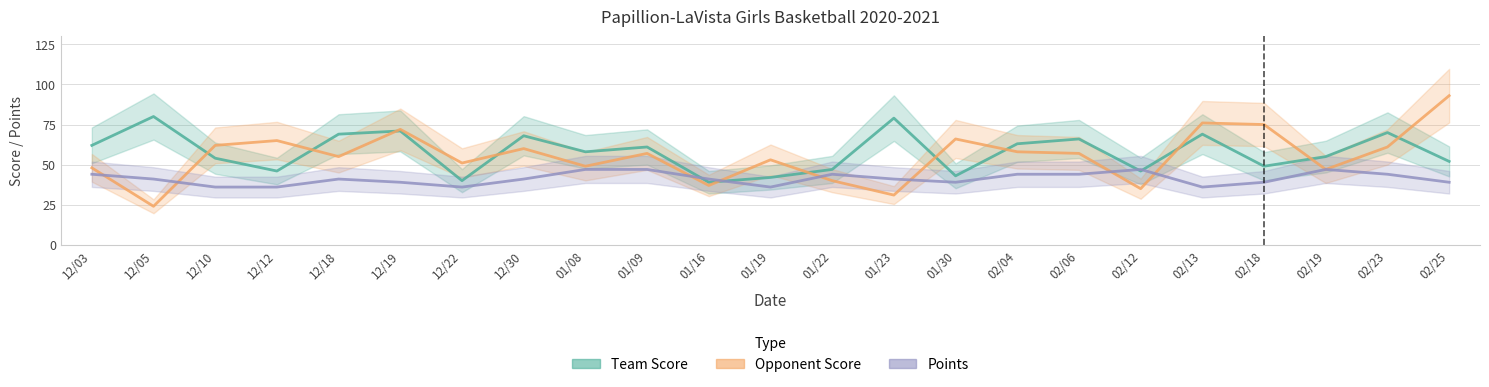

At which category is the sum across all series the highest?

02/25